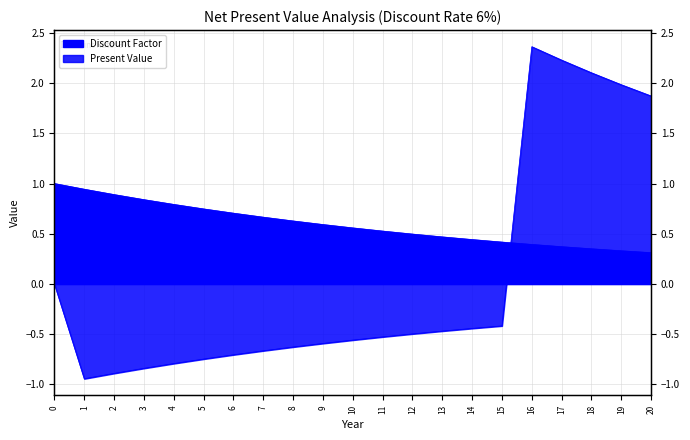

What value does the Discount Factor series have at 9?

0.6